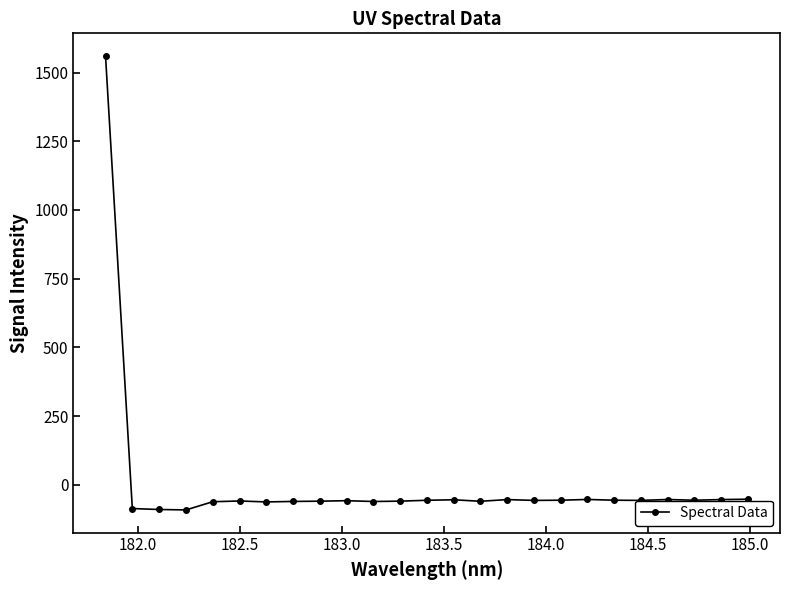

How many values are below -56?

18